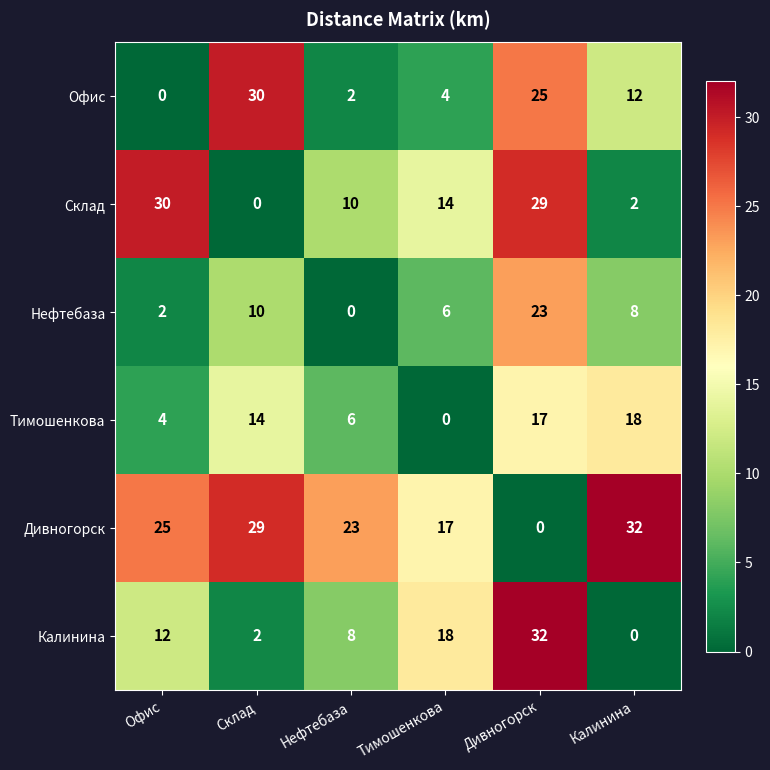

How many series are shown in this chart?

6